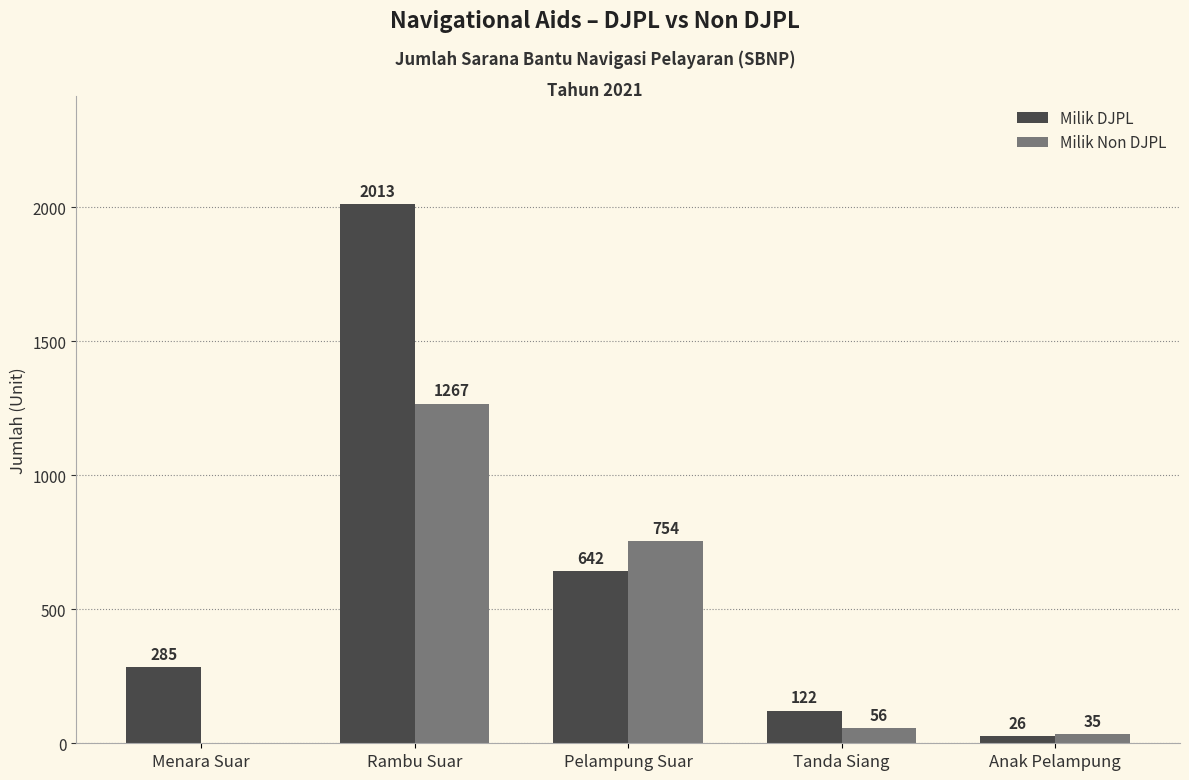

At which label does Milik Non DJPL first exceed 56?

Rambu Suar